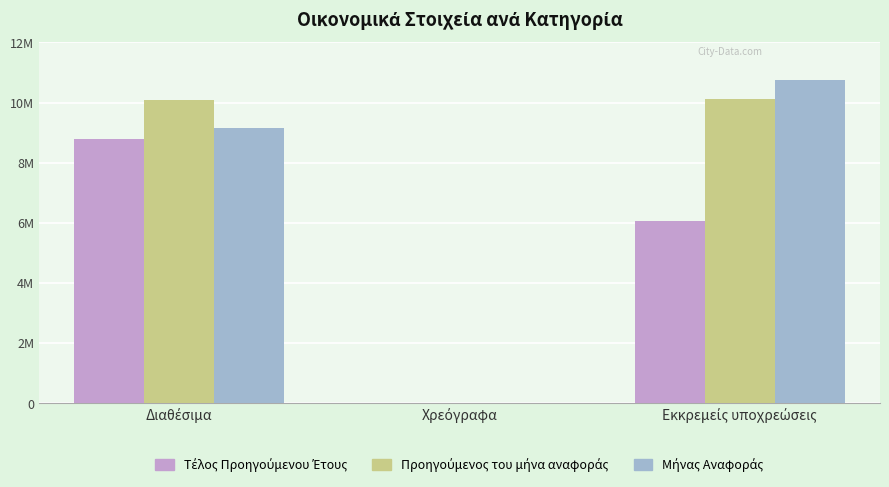

Does the chart contain stacked bars?

No